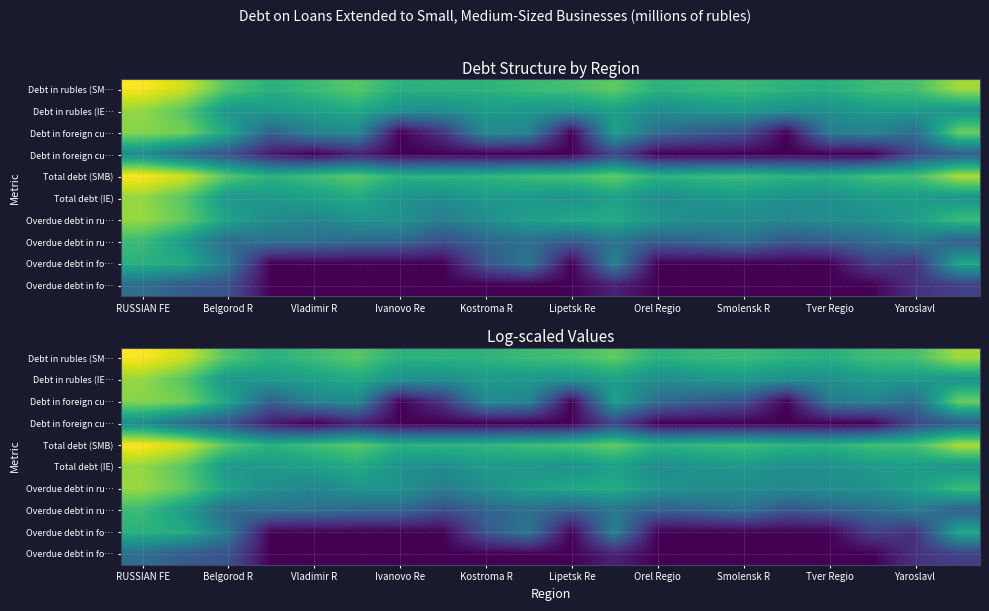

At how many categories does at least one series exceed 13?

2